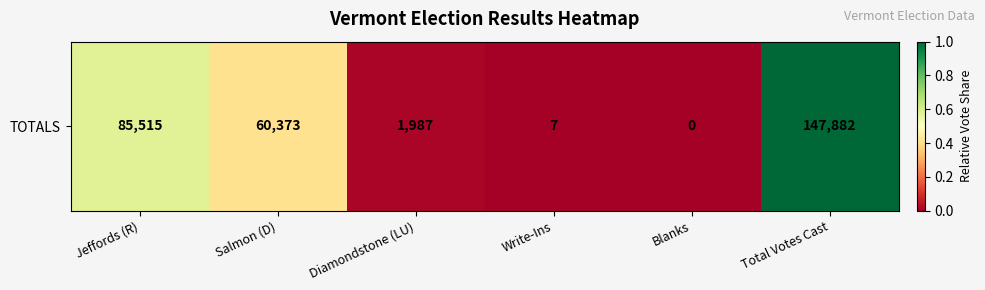

List the labels in order of value, smallest first.

Blanks, Write-Ins, Diamondstone (LU), Salmon (D), Jeffords (R), Total Votes Cast